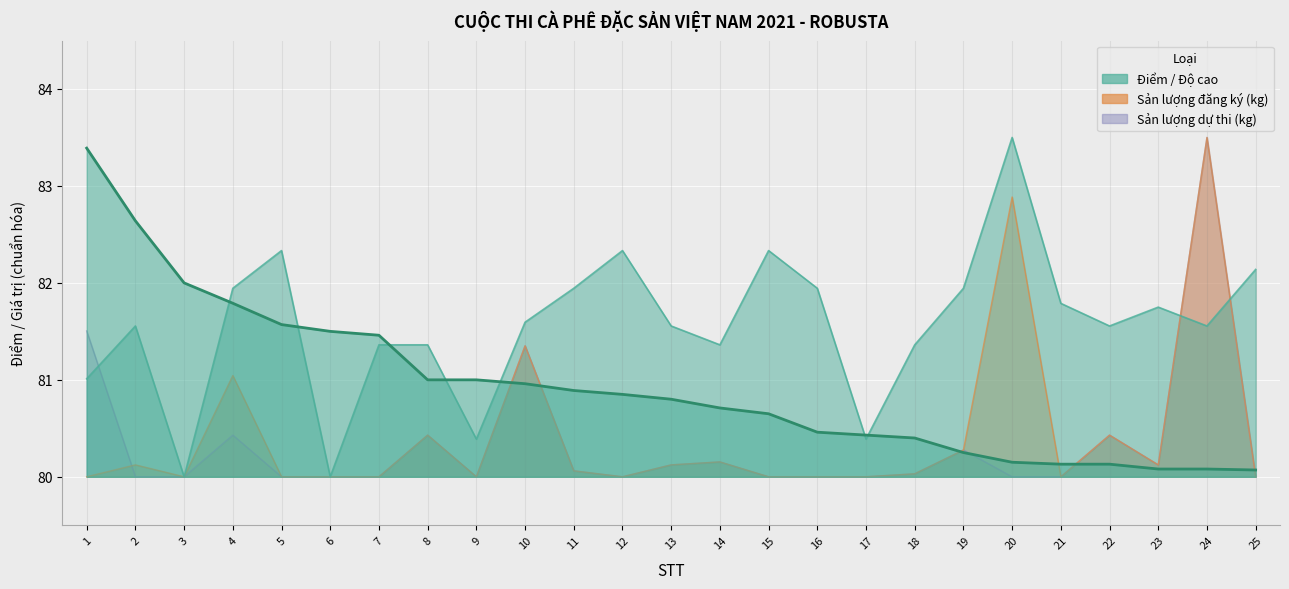

What is the ratio of the value at 3 to the value at 25?

1.0